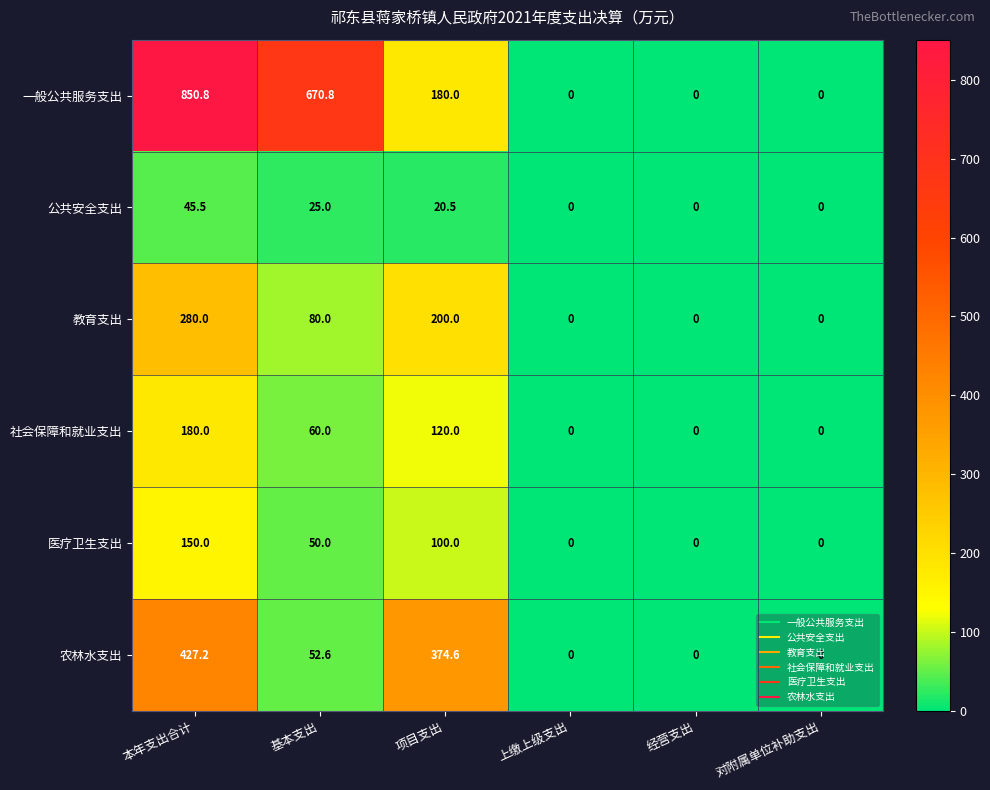

Which series has the largest range (max minus min)?

一般公共服务支出